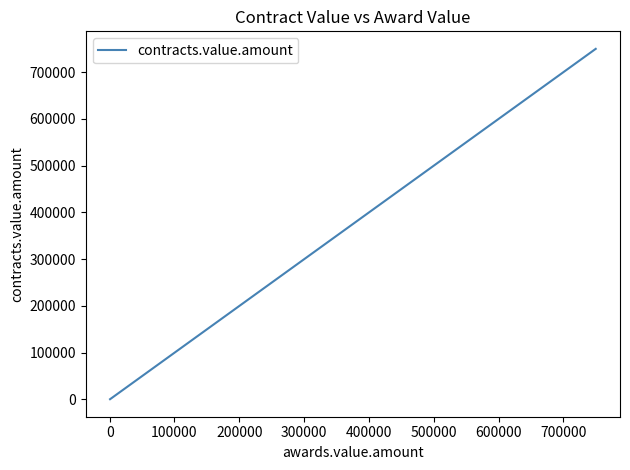

What is the difference between the second highest and minimum values?

624425